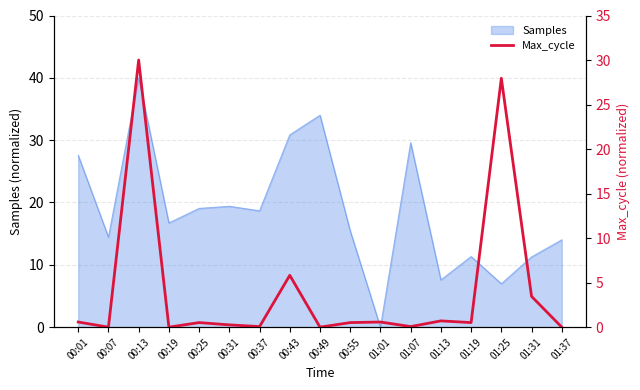

Which category has the lowest value across all series?

00:07